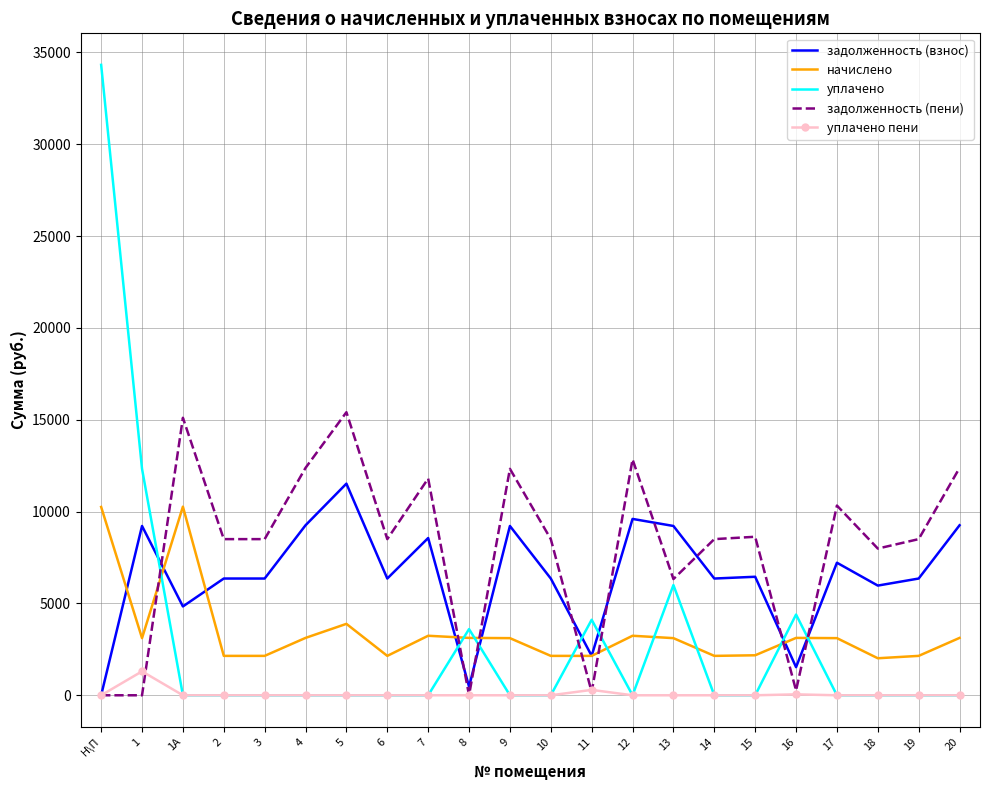

How many categories are shown in the chart?

22